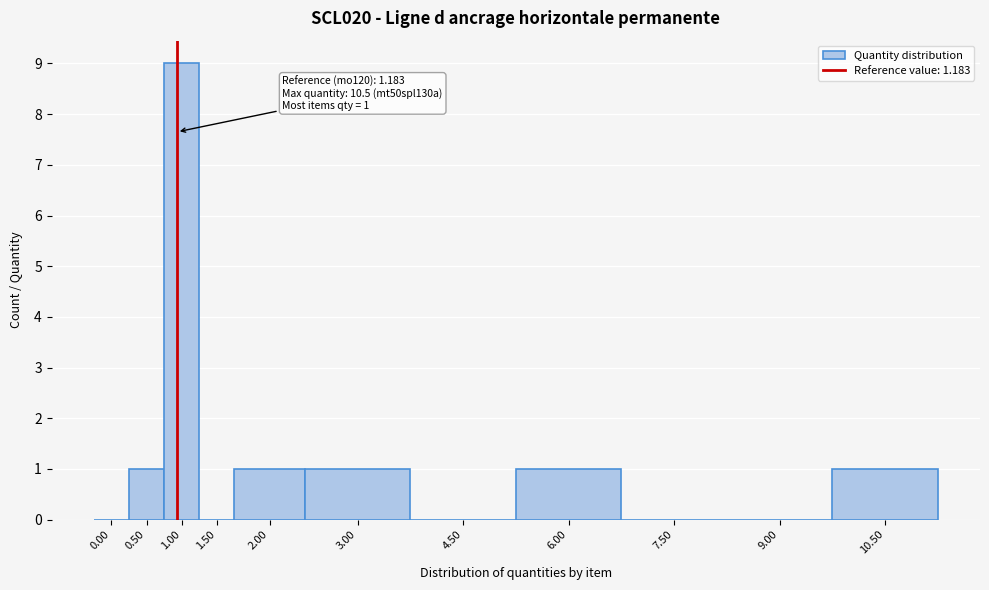

Reading left to right, list all the values displayed in this chart.

0.00=0	0.50=1	1.00=9	1.50=0	2.00=1	3.00=1	4.50=0	6.00=1	7.50=0	9.00=0	10.50=1